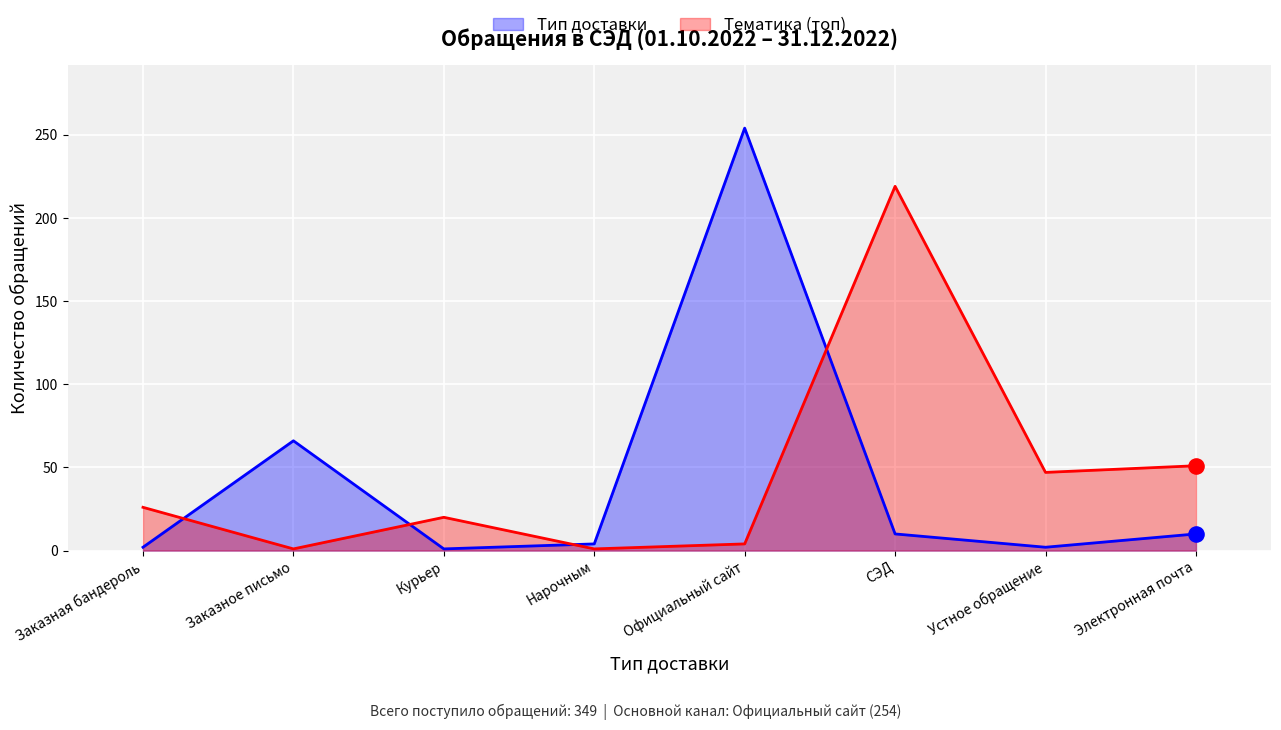

Which series has the largest total across all categories?

Тематика (топ)